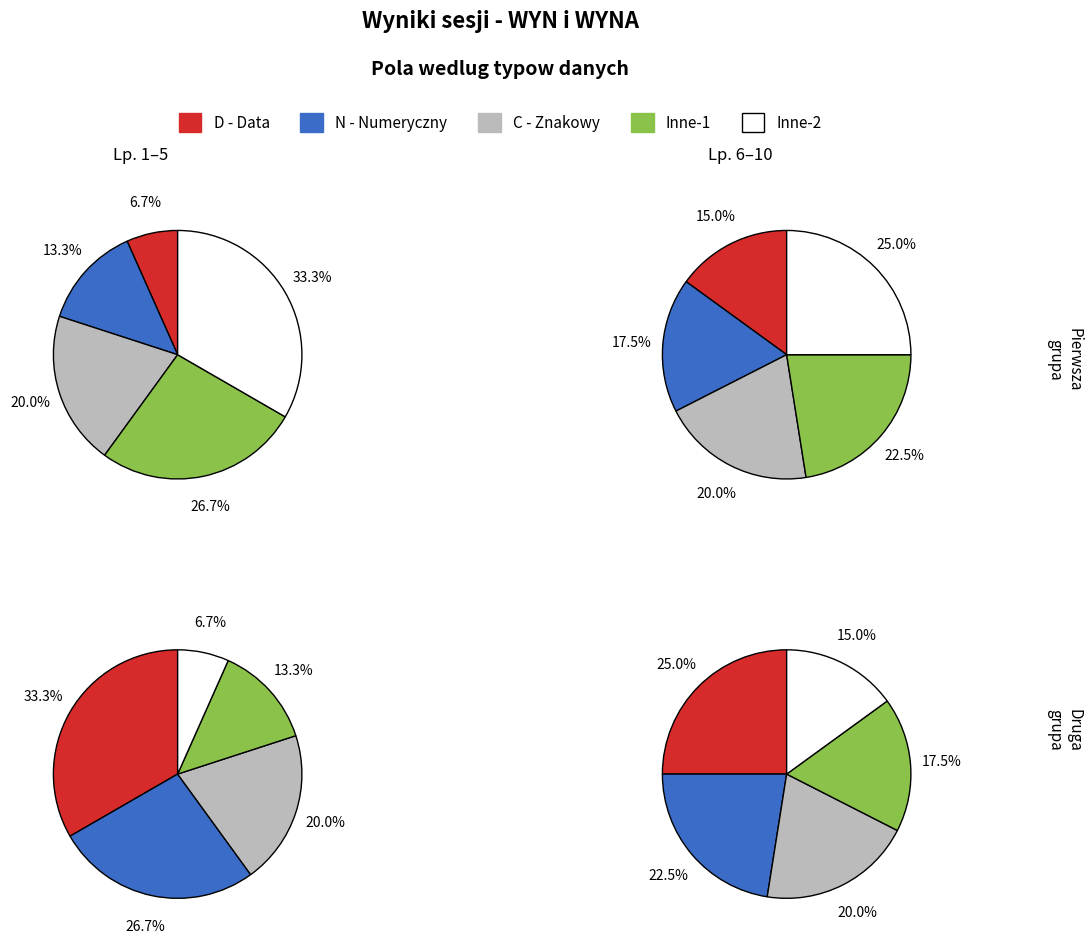

Which category has the smallest portion of the pie?

DATA